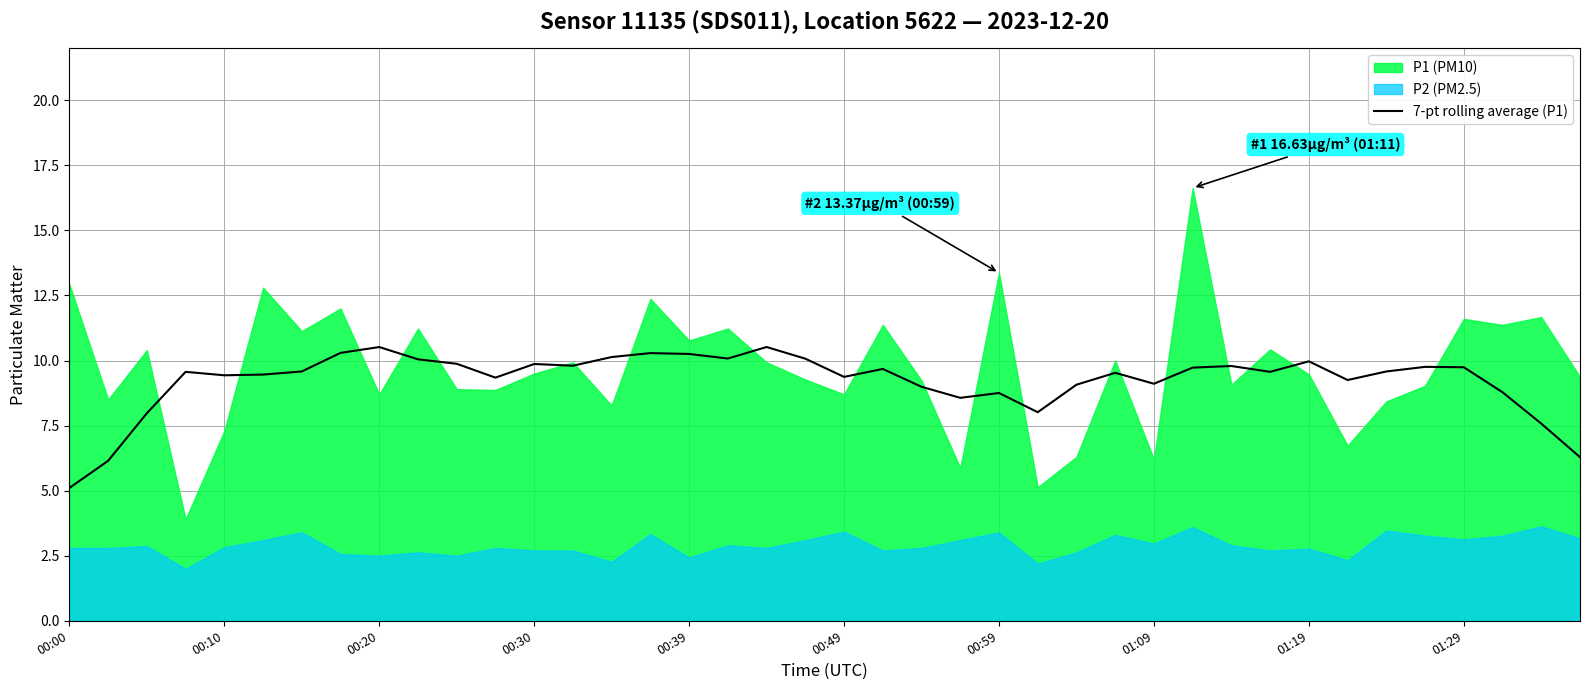

At which label does 7-pt rolling average (P1) reach its minimum?

00:00